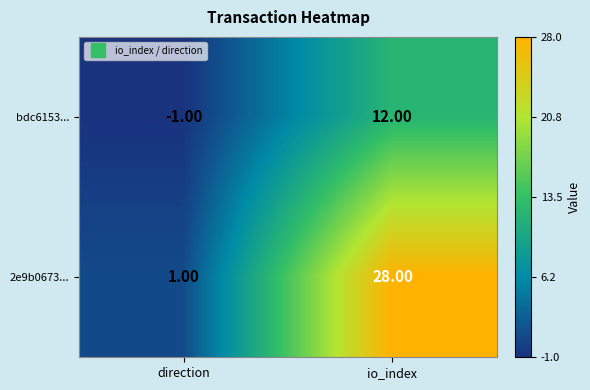

At io_index, list the series in order from largest to smallest.

2e9b0673..., bdc6153...